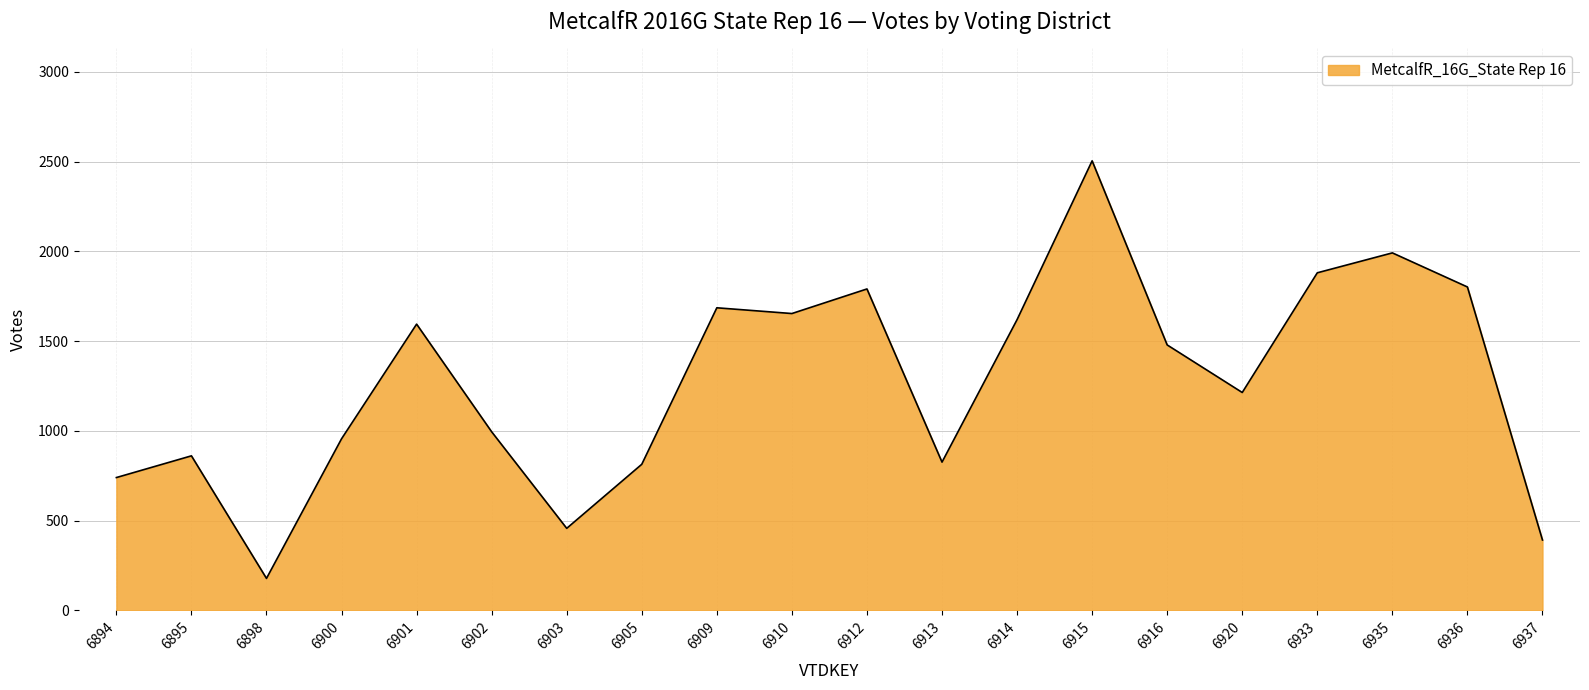

True or false: the data shows 814 at 6905.

True